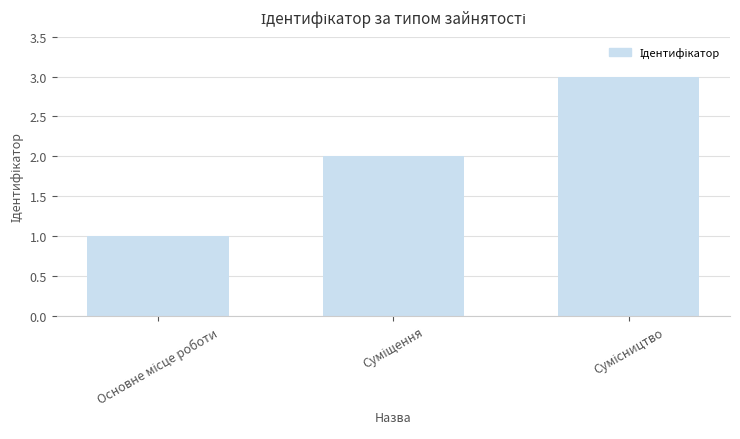

What is the sum of all values?

6